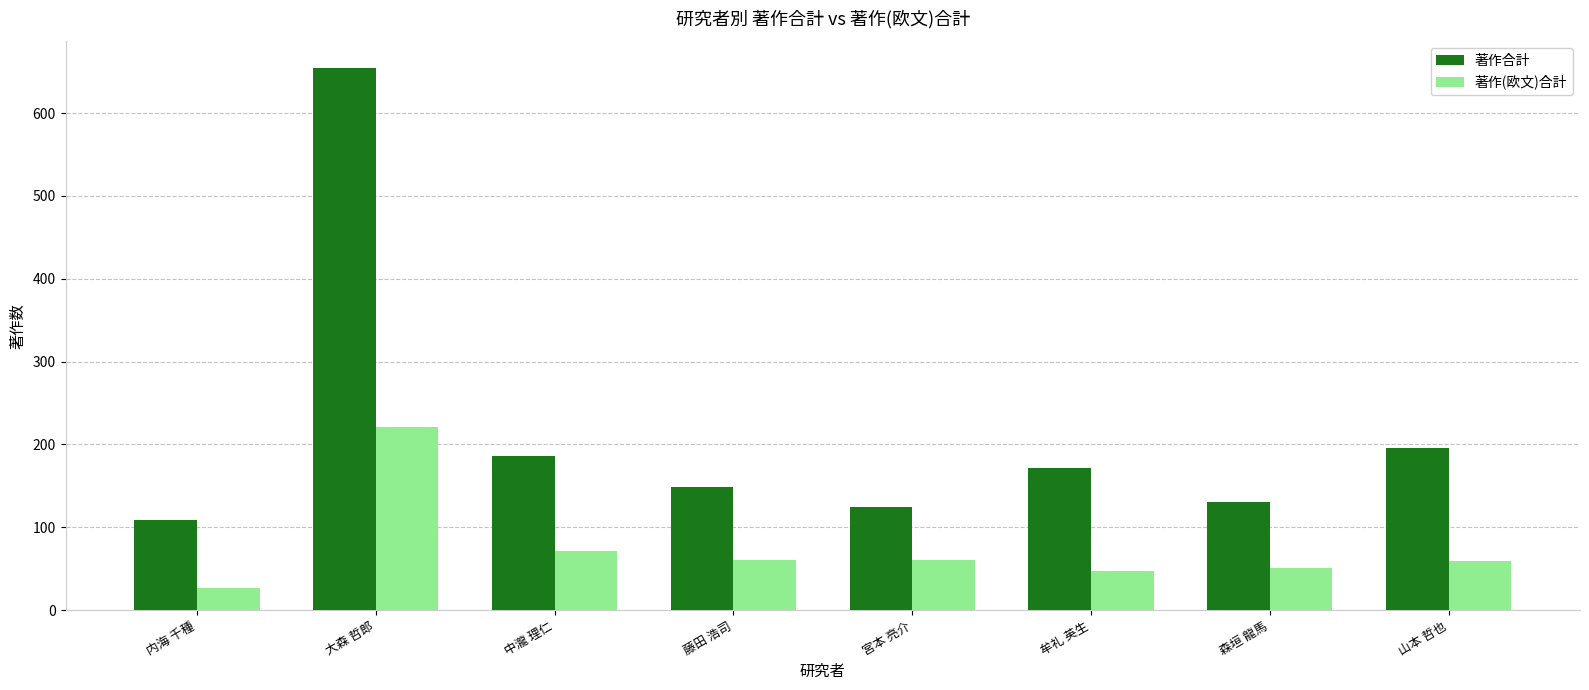

List the series in order of their peak value, lowest first.

著作(欧文)合計, 著作合計